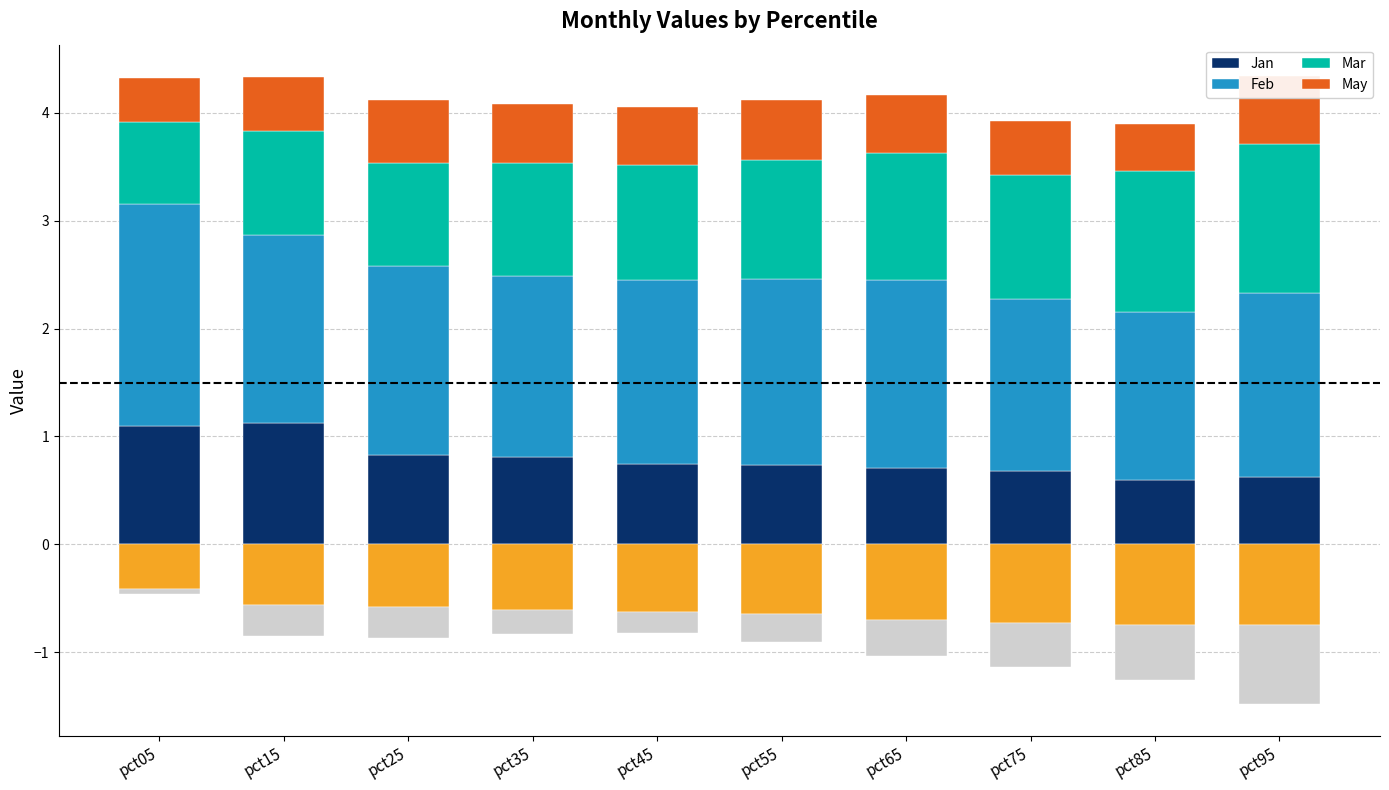

At which label is Mar closest to 1?

pct15